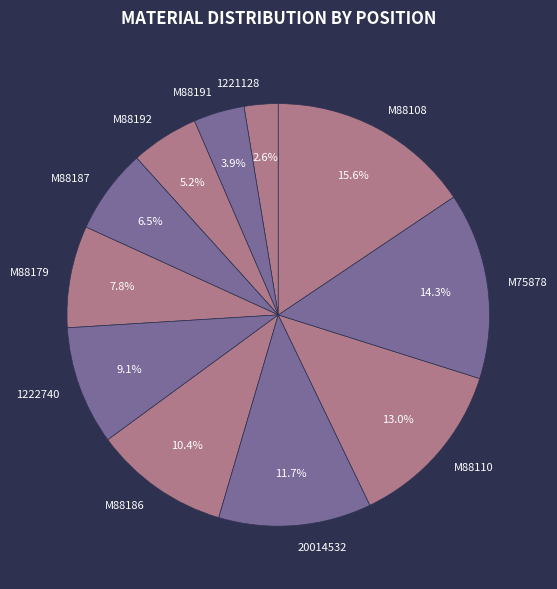

Is the sum of 20014532 and M88192 greater than half?

No